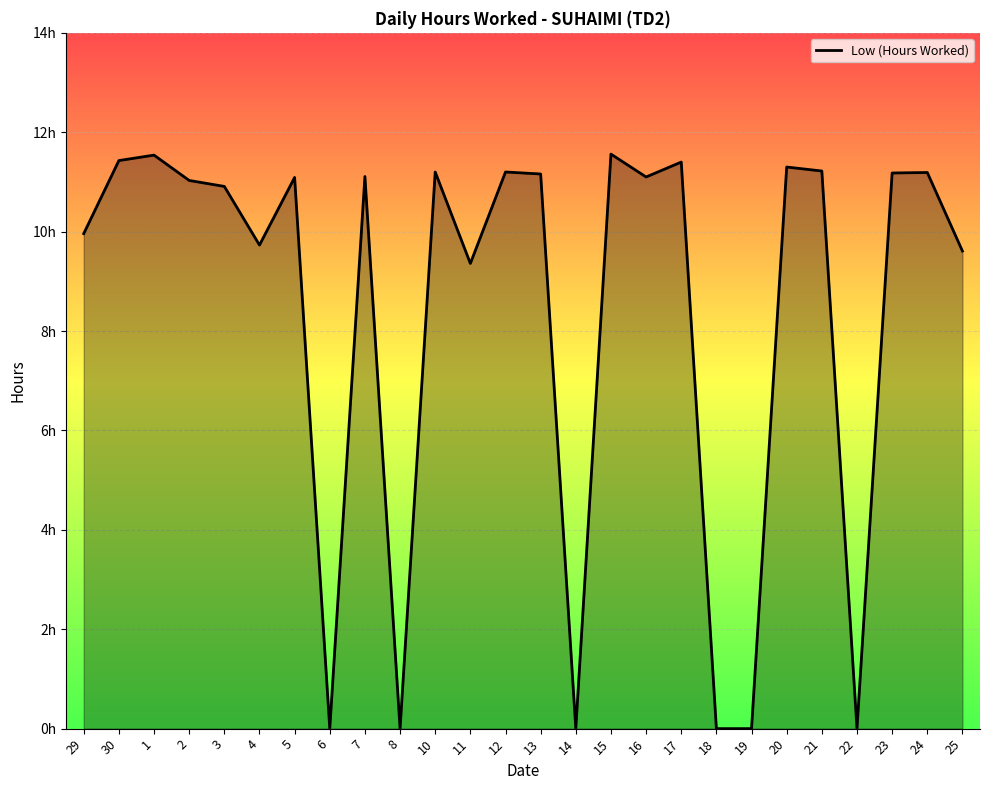

Is this an area chart (filled region under the line)?

Yes